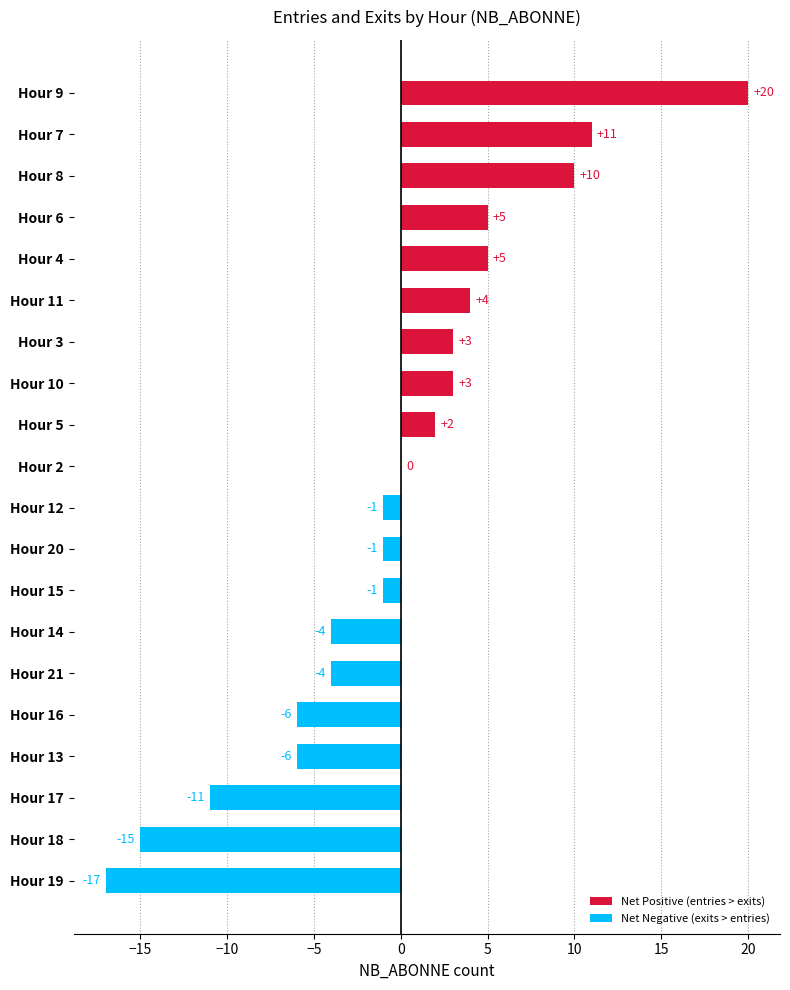

True or false: the data shows 20 at Hour 9.

True